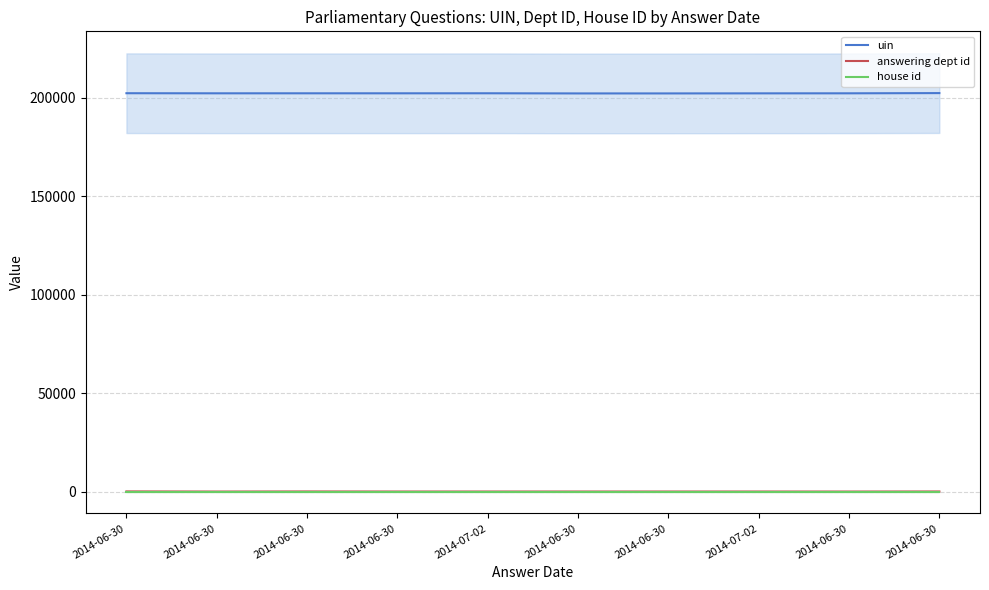

True or false: uin and answering dept id intersect in this chart.

False